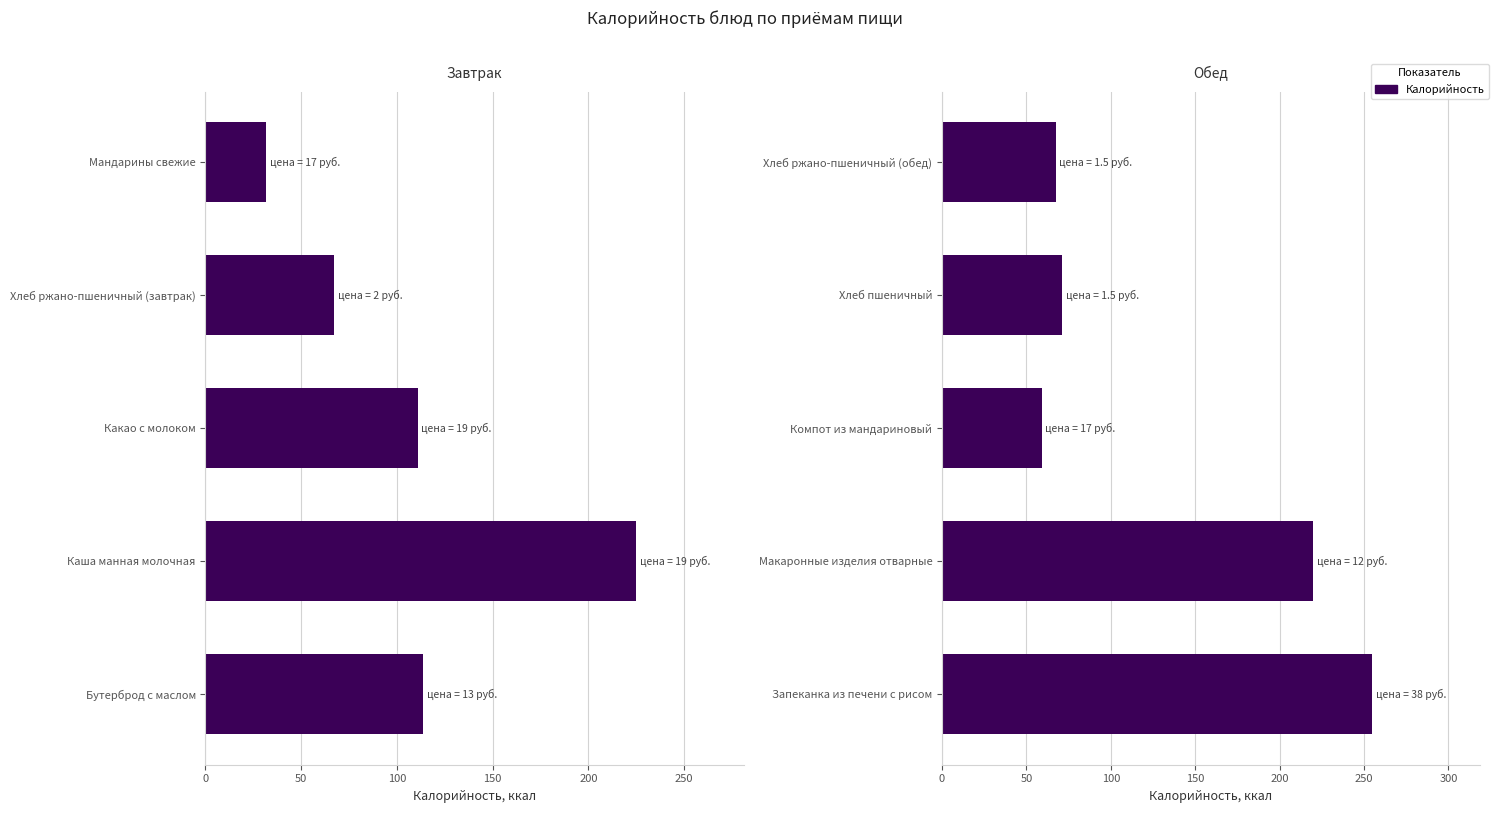

How many data points does each series have?

5